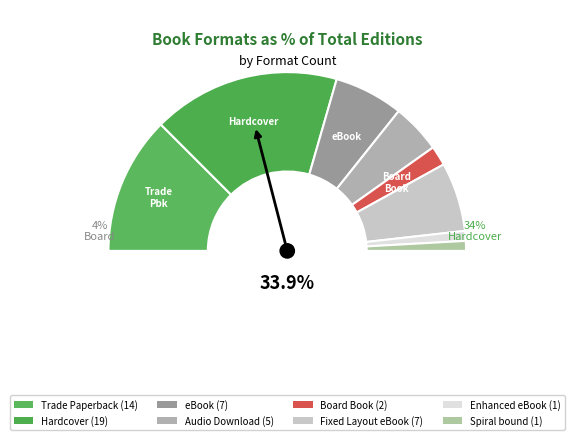

To the nearest percent, what is the average slice percentage?

12%